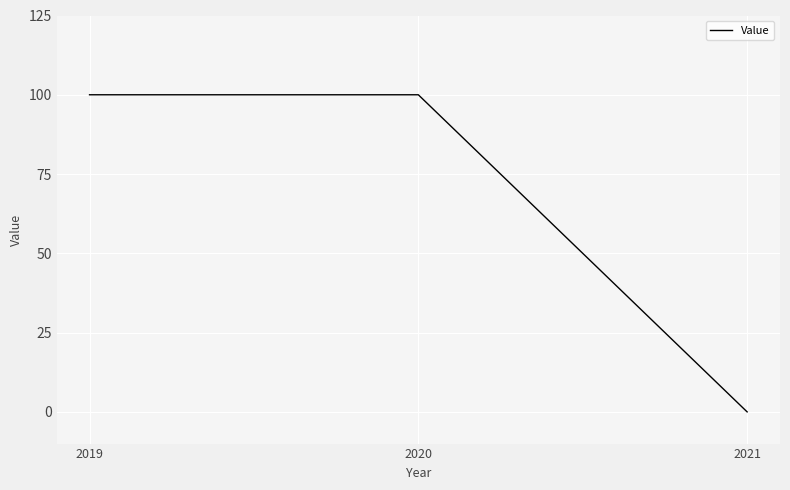

How many positive values are there?

2